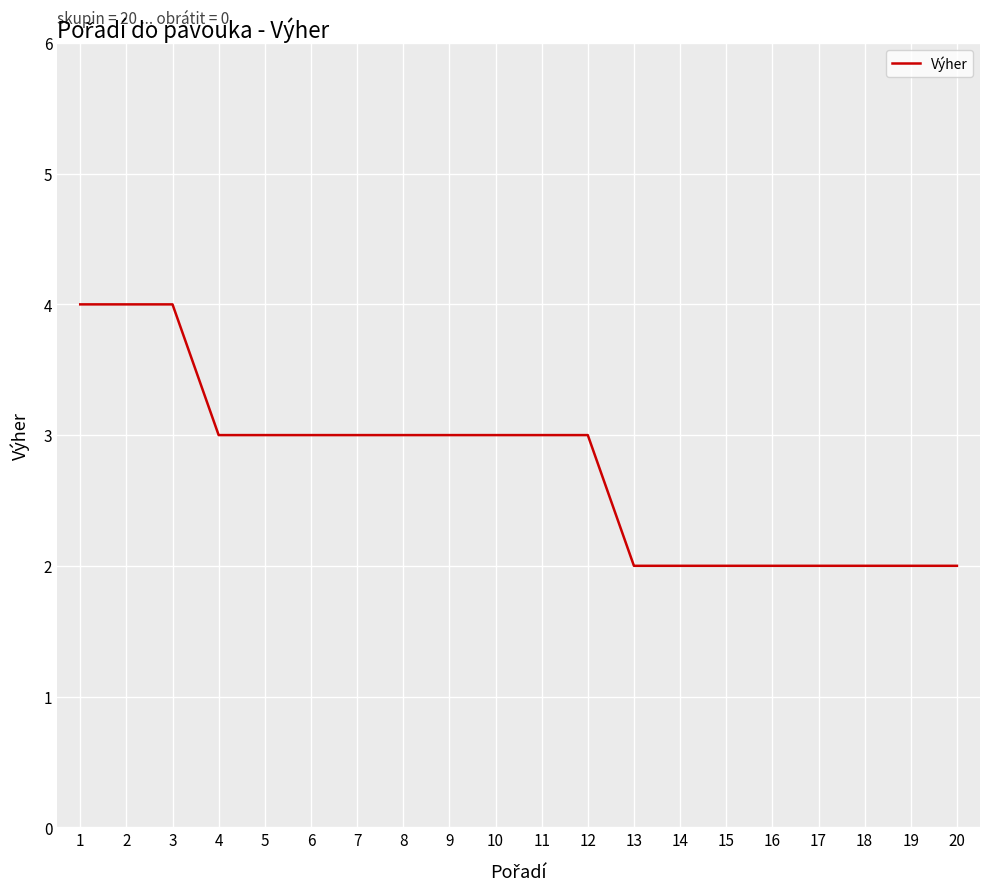

Reading left to right, transcribe all the data shown in this chart.

1=4	2=4	3=4	4=3	5=3	6=3	7=3	8=3	9=3	10=3	11=3	12=3	13=2	14=2	15=2	16=2	17=2	18=2	19=2	20=2